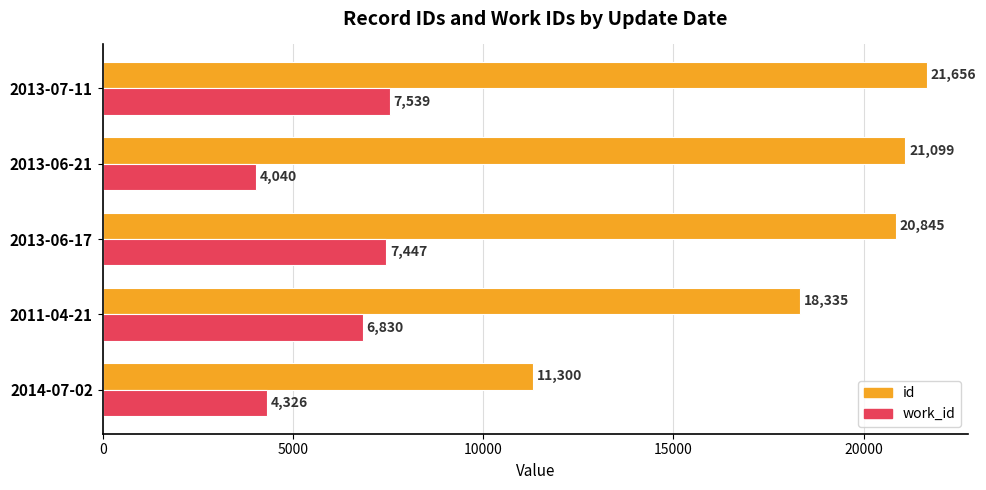

At which label does id reach its peak?

2013-07-11